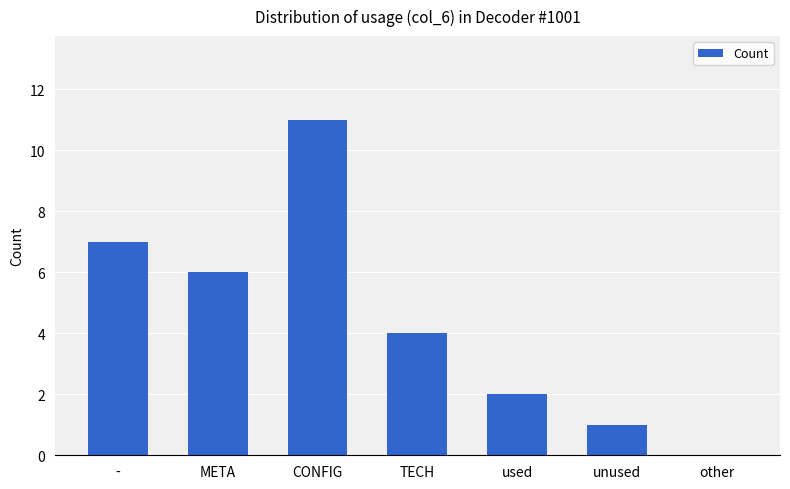

The chart shows a value of 1 at used. True or false?

False